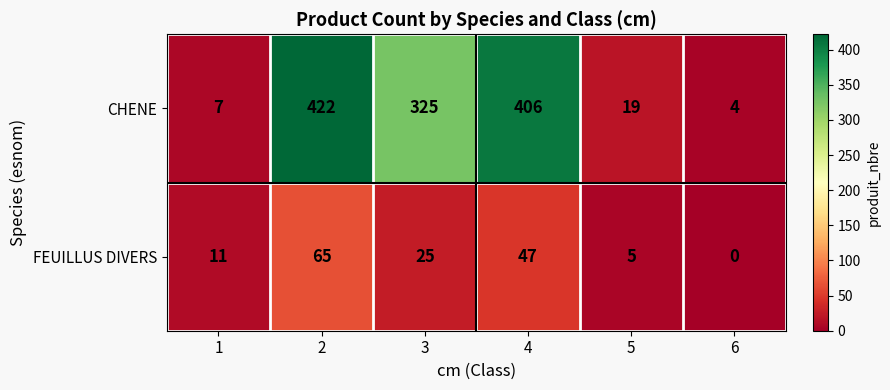

How many categories are shown in the chart?

6